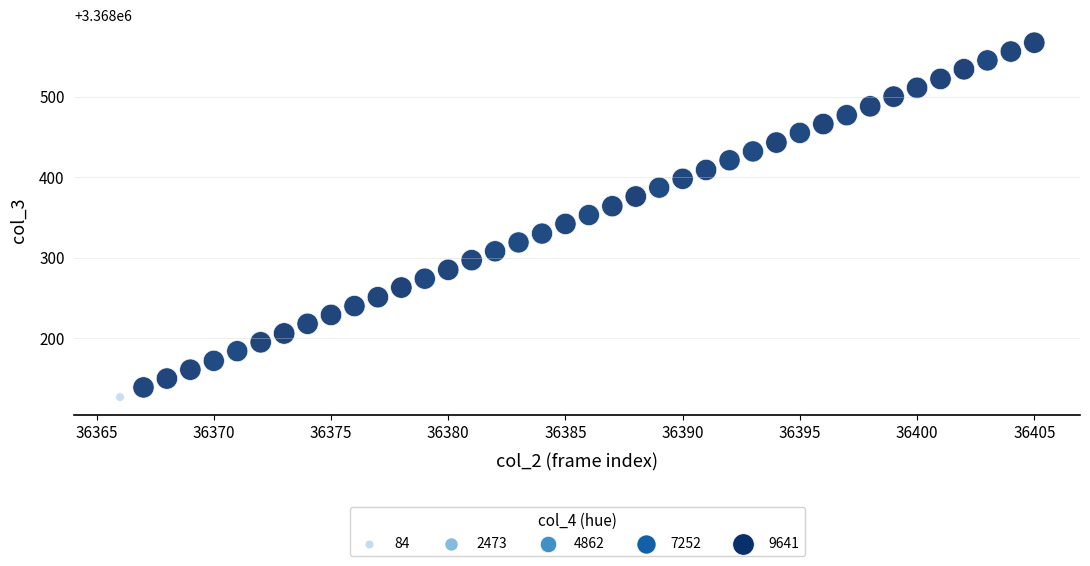

What is the range of Y values (max minus min)?

440